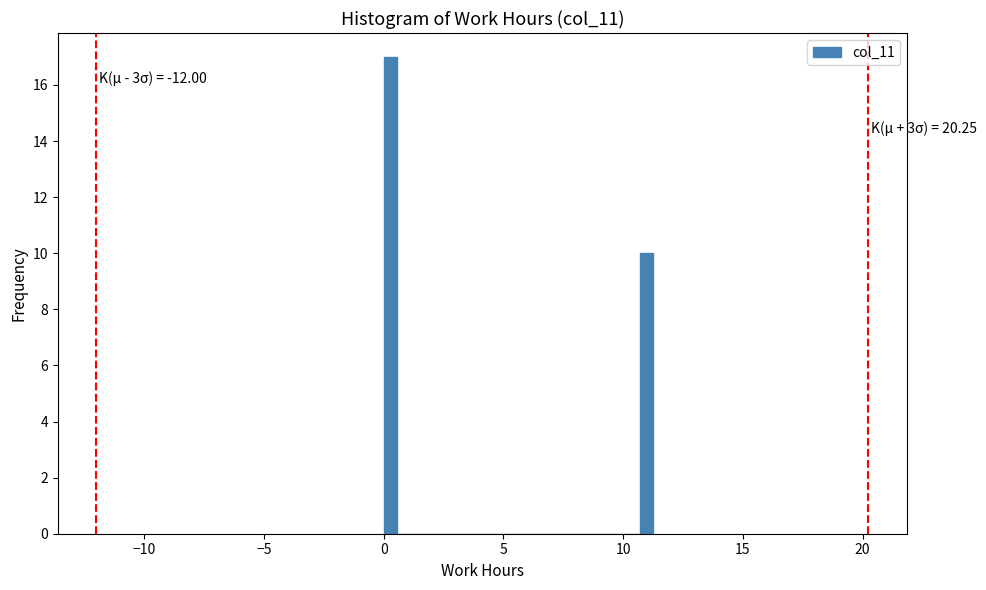

Read against the x-axis, roughly where is the centre of the tallest bar?

0.5